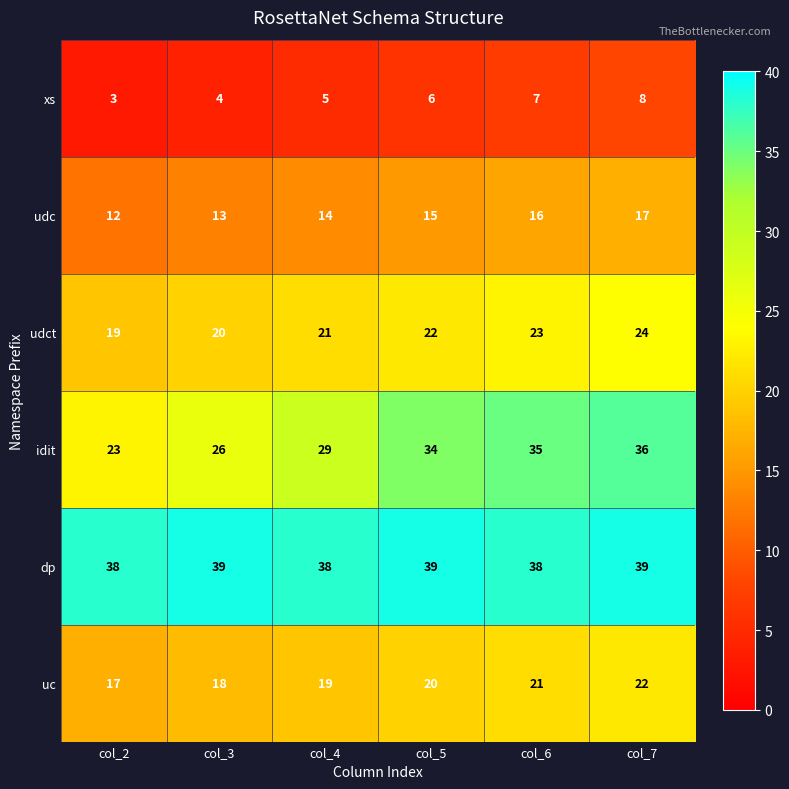

At col_7, list the series in order from largest to smallest.

dp, idit, udct, uc, udc, xs